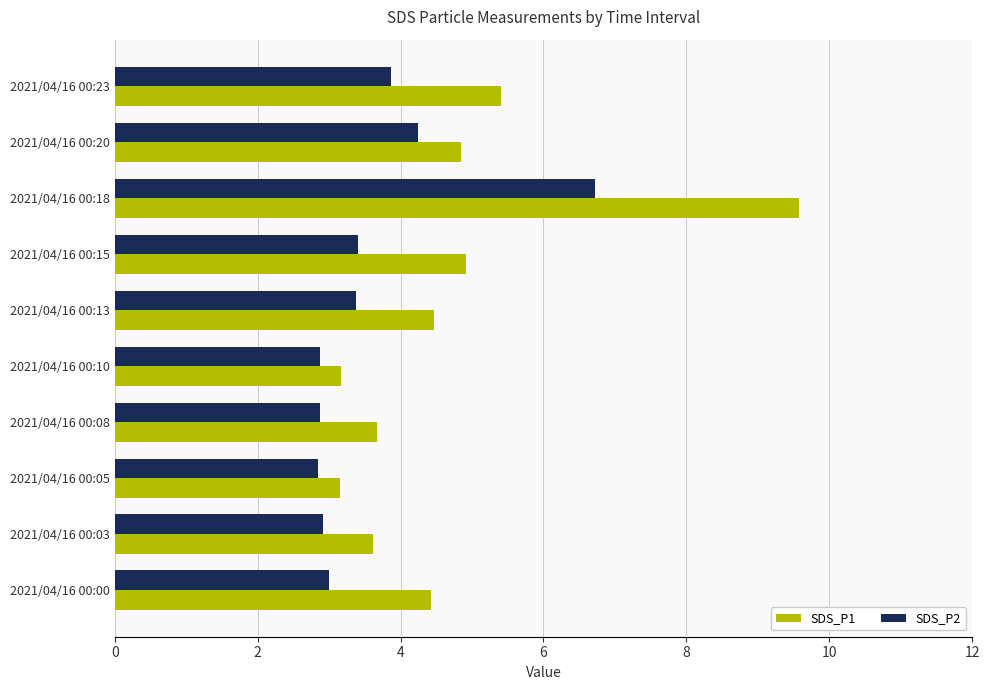

Is it true that SDS_P1 equals 2.4 at 2021/04/16 00:03?

False